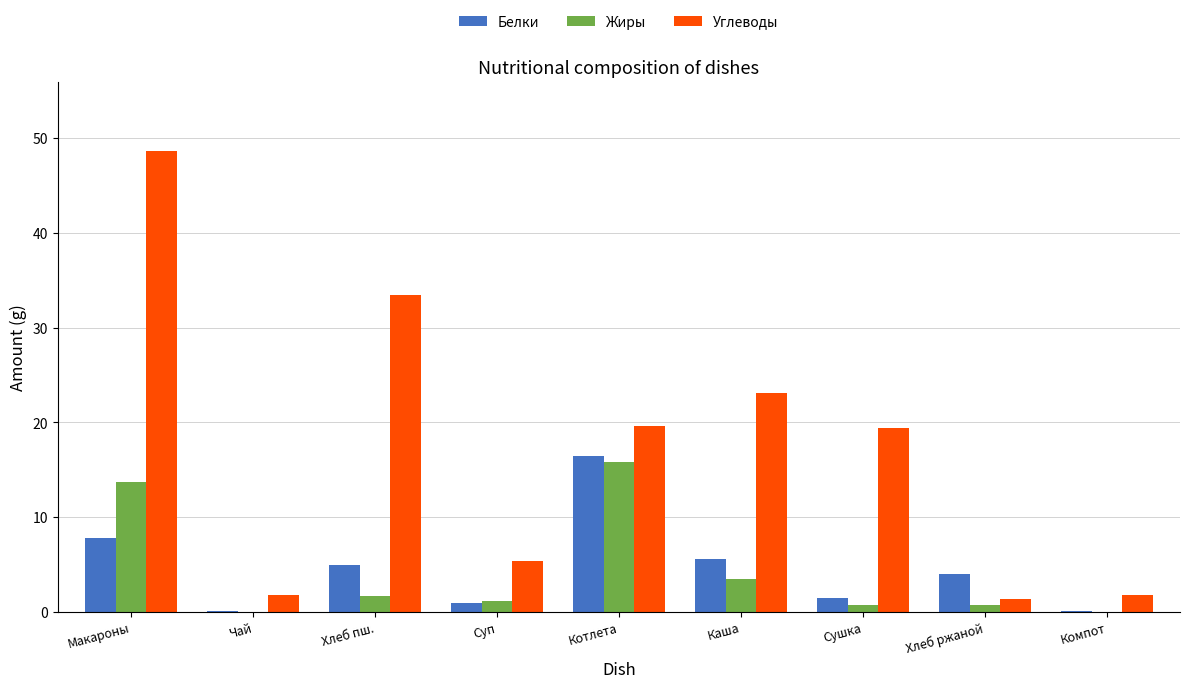

At which label does Белки first exceed 3?

Макароны